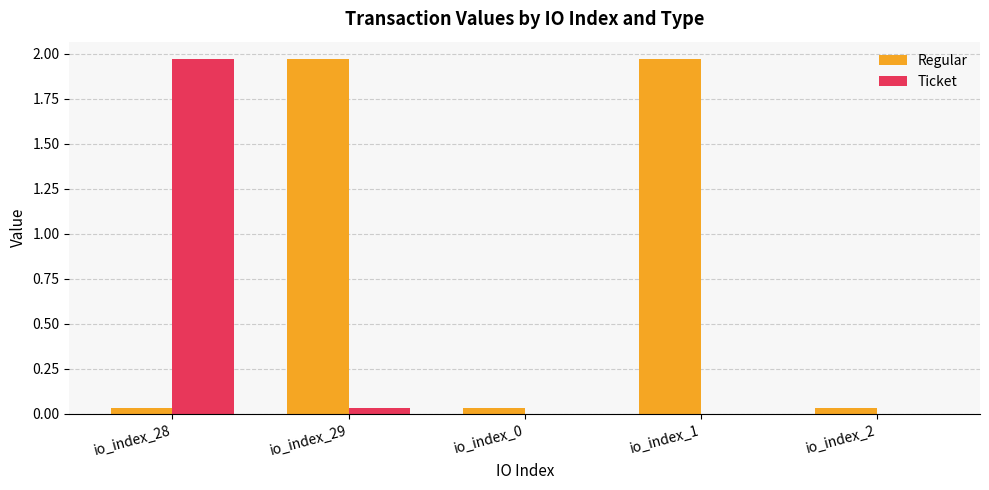

What is the sum of all Regular values?

4.0